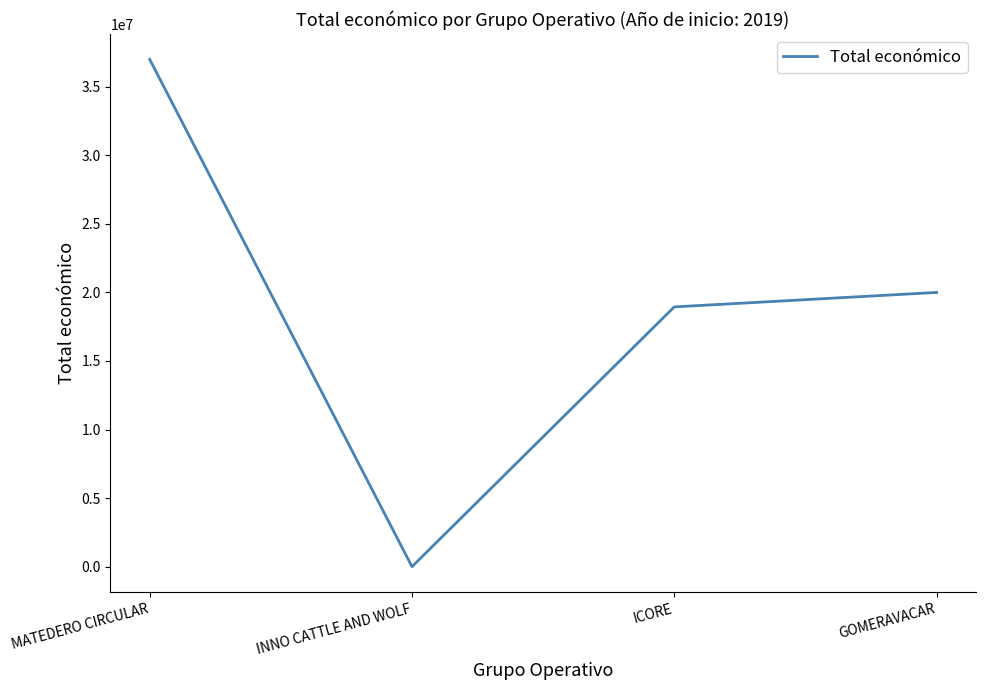

What is the greatest value displayed?

36982619